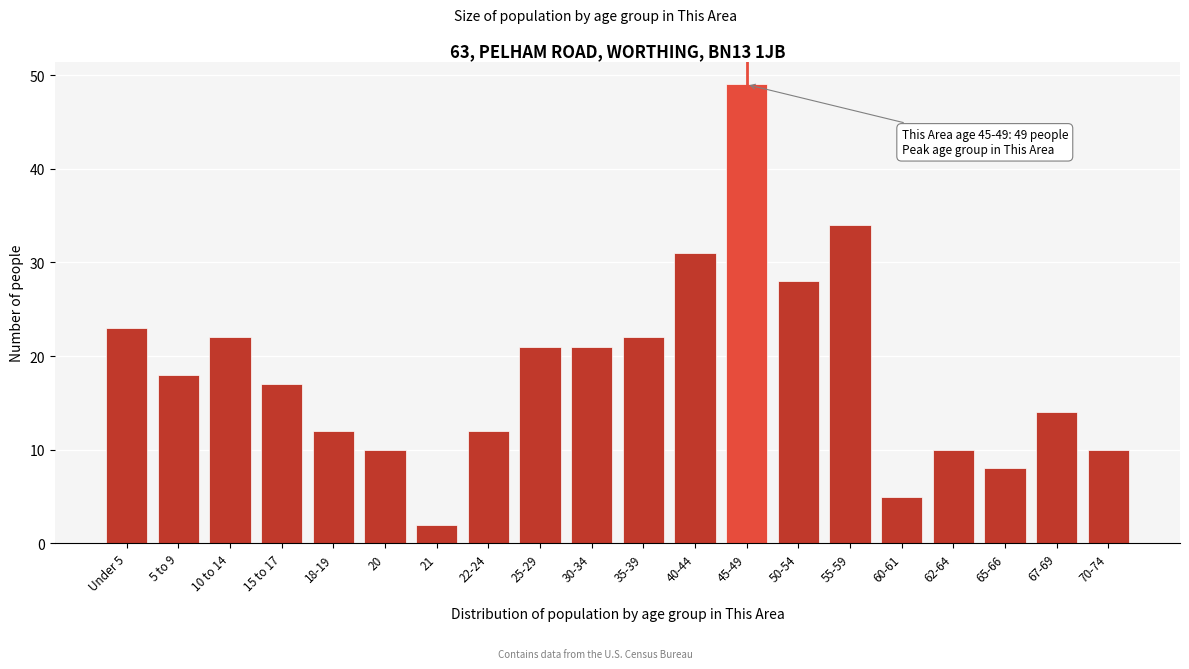

Reading left to right, list all the values displayed in this chart.

Under 5=23	5 to 9=18	10 to 14=22	15 to 17=17	18-19=12	20=10	21=2	22-24=12	25-29=21	30-34=21	35-39=22	40-44=31	45-49=49	50-54=28	55-59=34	60-61=5	62-64=10	65-66=8	67-69=14	70-74=10